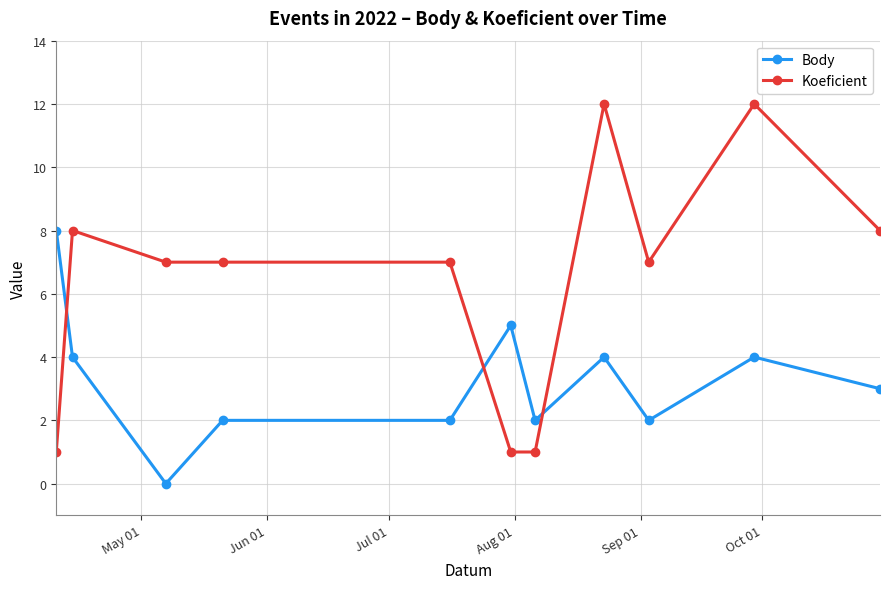

True or false: Koeficient has more than 0 interior local peaks.

True